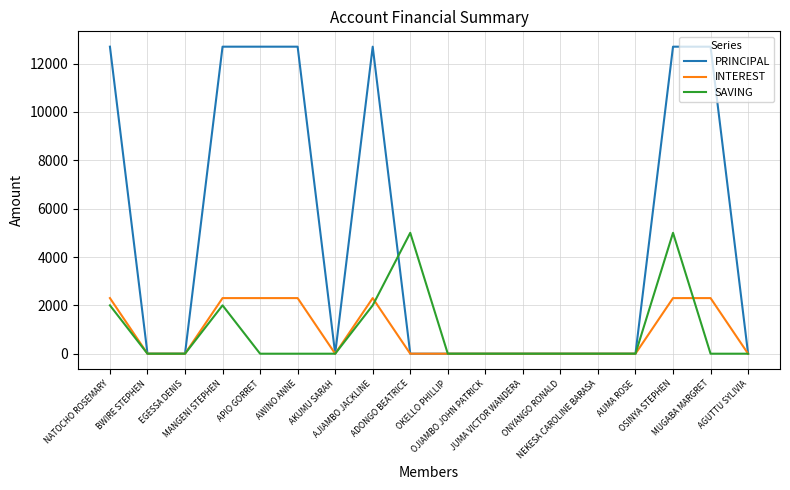

List the series in order of their peak value, highest first.

PRINCIPAL, SAVING, INTEREST